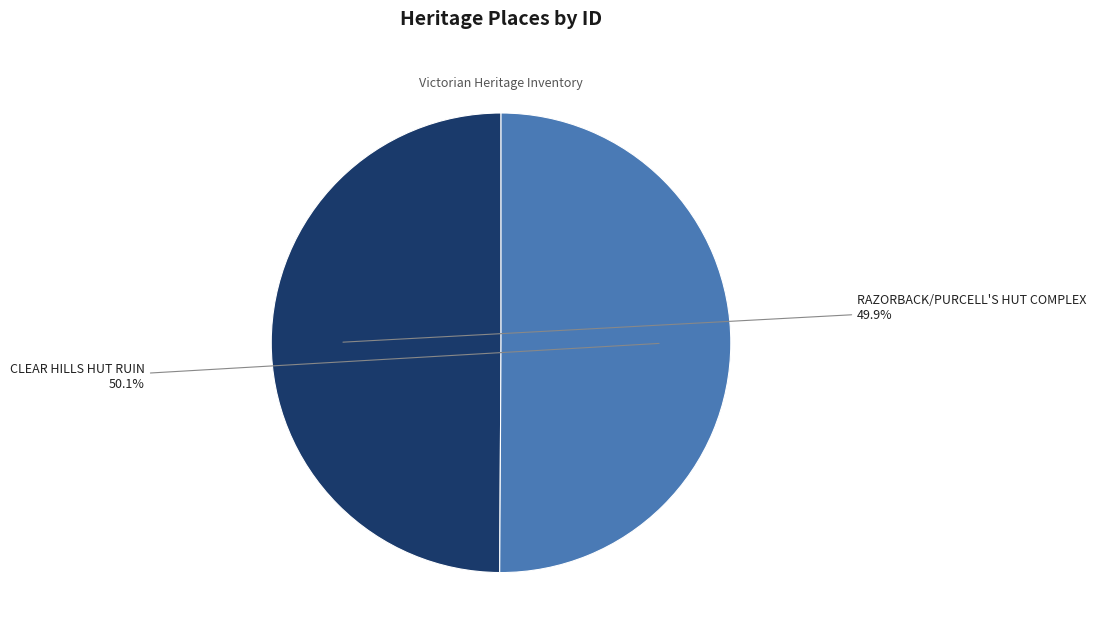

Does any single category account for the majority?

Yes